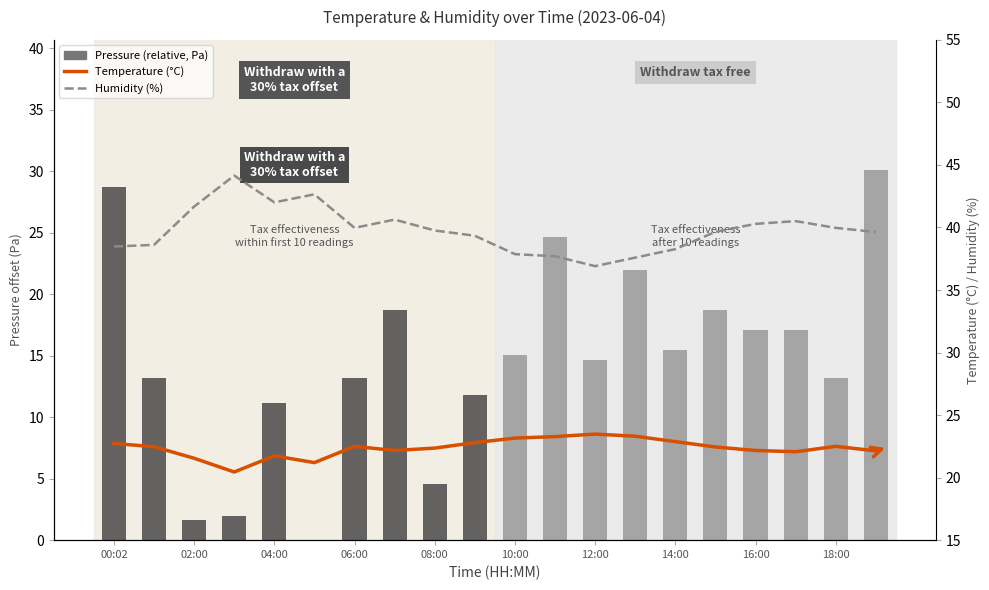

What is the difference between the maximum and minimum values in the Temperature (°C) series?

3.0